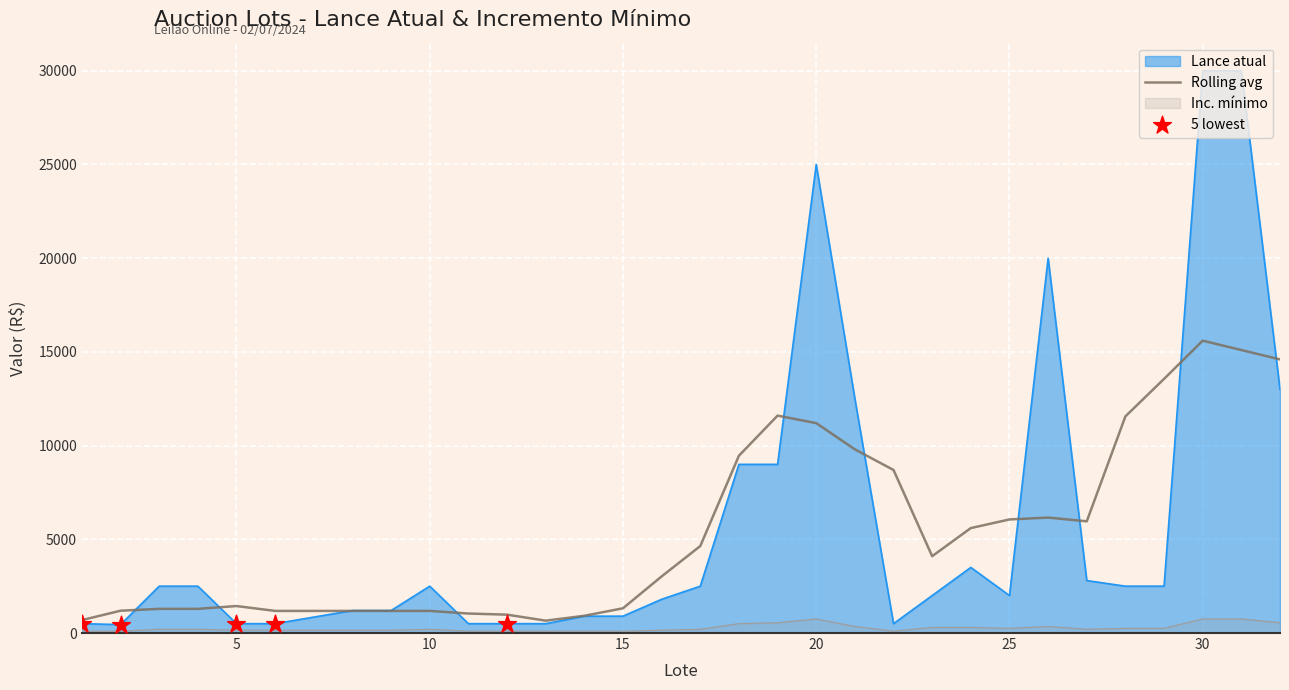

Which series contains the highest Y value?

Lance atual